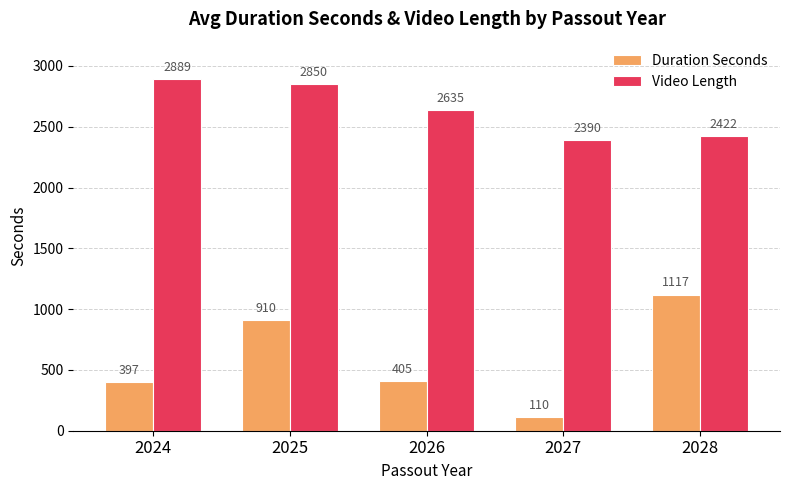

Where is Video Length nearest to the value 2639?

2026